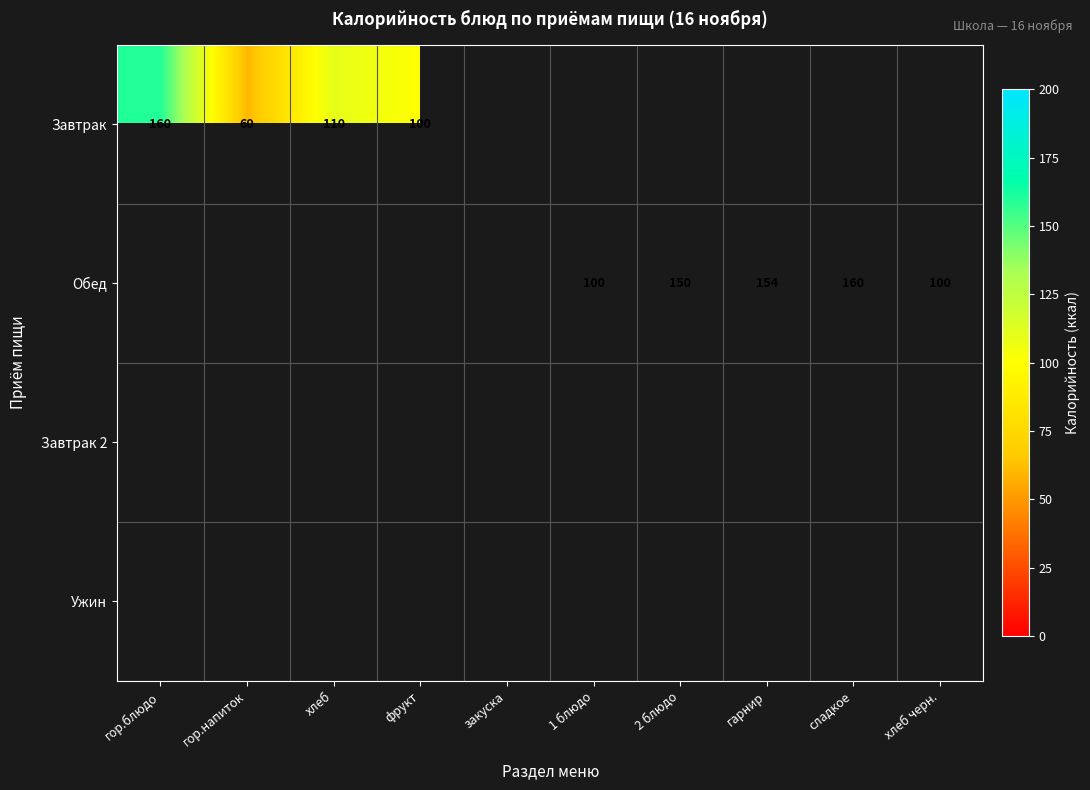

What is the difference between the Обед values at сладкое and гарнир?

6